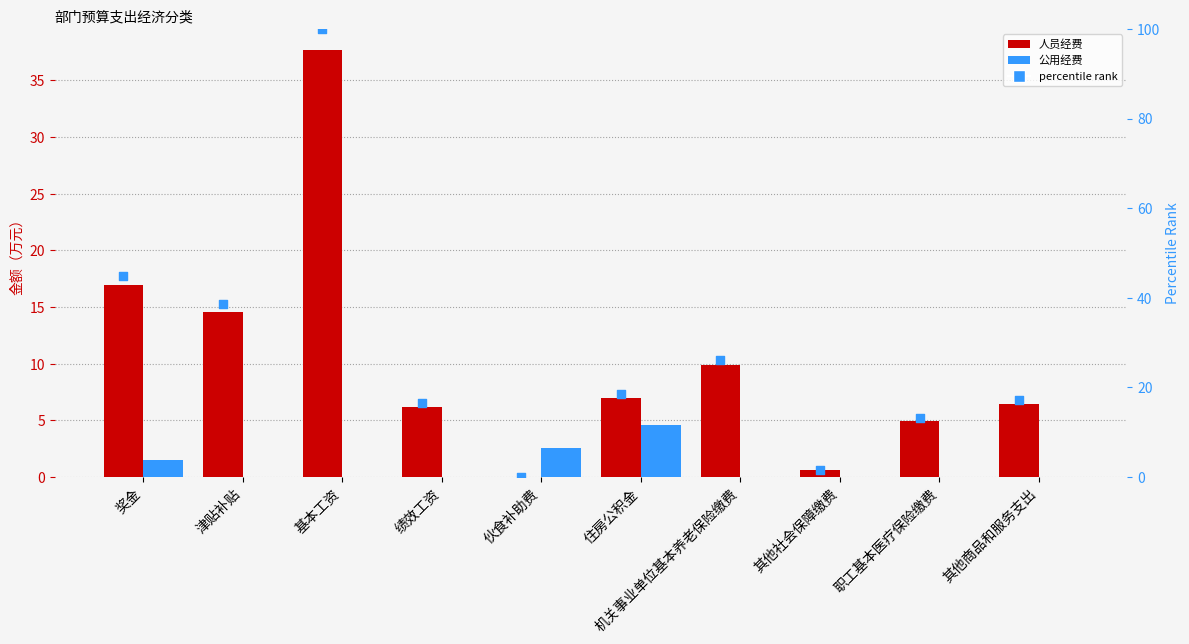

Which series contains the lowest Y value?

人员经费